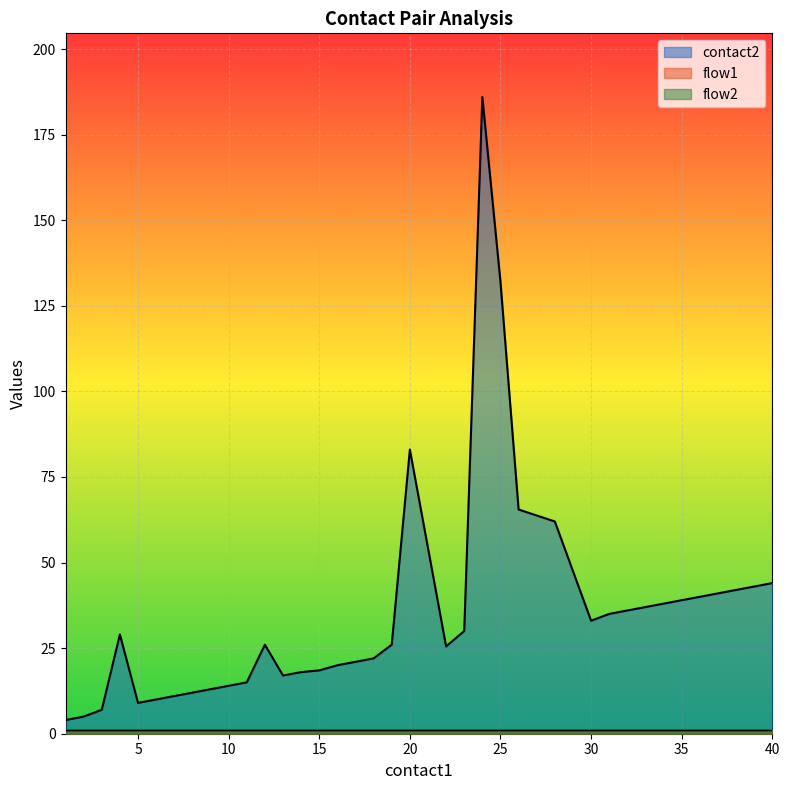

The value of flow1 at 21 is 1. True or false?

True